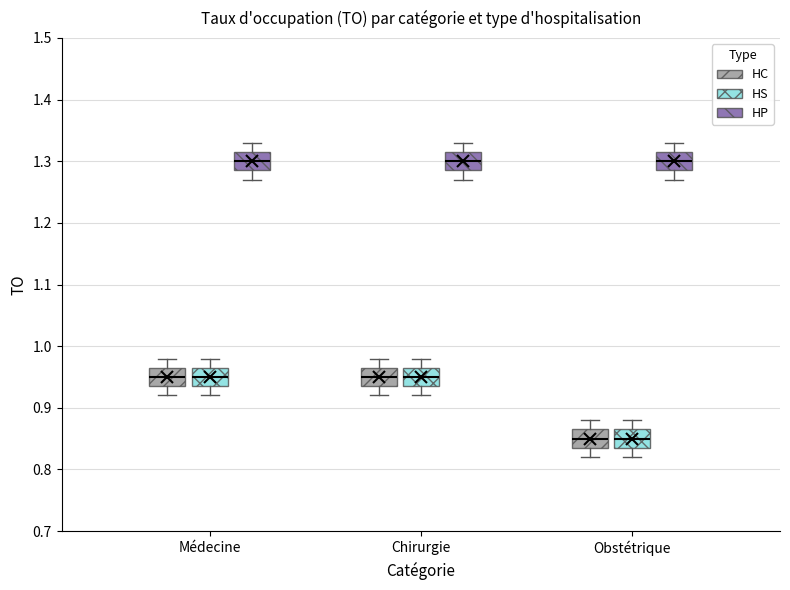

Reading left to right, transcribe this box plot: for each box, give where its median line is, the range the box spans, and where its two whiskers end, as read against the y-axis. The values are not printed on the chart, so give them approximately, as read against the axis.

Médecine (HC): median 0.95, box 0.94 to 0.97, whiskers 0.92 to 0.98
Médecine (HS): median 0.95, box 0.94 to 0.97, whiskers 0.92 to 0.98
Médecine (HP): median 1.30, box 1.29 to 1.32, whiskers 1.27 to 1.33
Chirurgie (HC): median 0.95, box 0.94 to 0.97, whiskers 0.92 to 0.98
Chirurgie (HS): median 0.95, box 0.94 to 0.97, whiskers 0.92 to 0.98
Chirurgie (HP): median 1.30, box 1.29 to 1.32, whiskers 1.27 to 1.33
Obstétrique (HC): median 0.85, box 0.84 to 0.87, whiskers 0.82 to 0.88
Obstétrique (HS): median 0.85, box 0.84 to 0.87, whiskers 0.82 to 0.88
Obstétrique (HP): median 1.30, box 1.29 to 1.32, whiskers 1.27 to 1.33